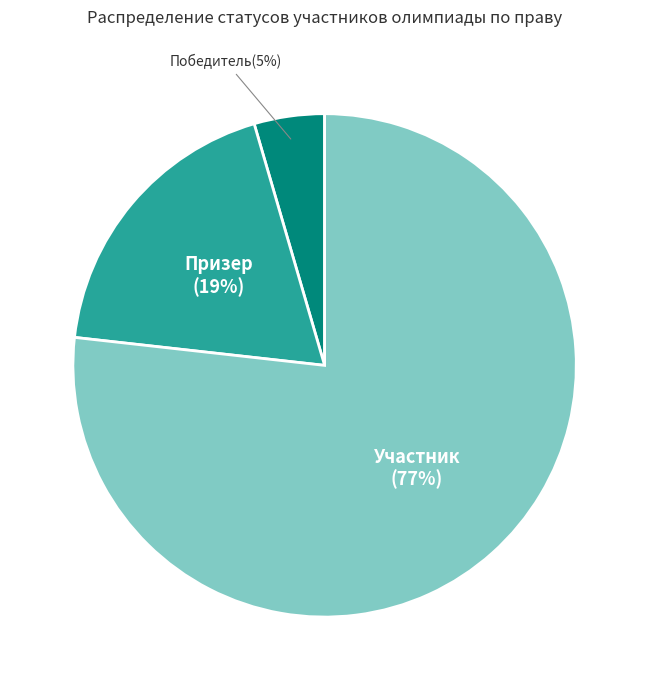

To the nearest percent, what is the average slice percentage?

33%